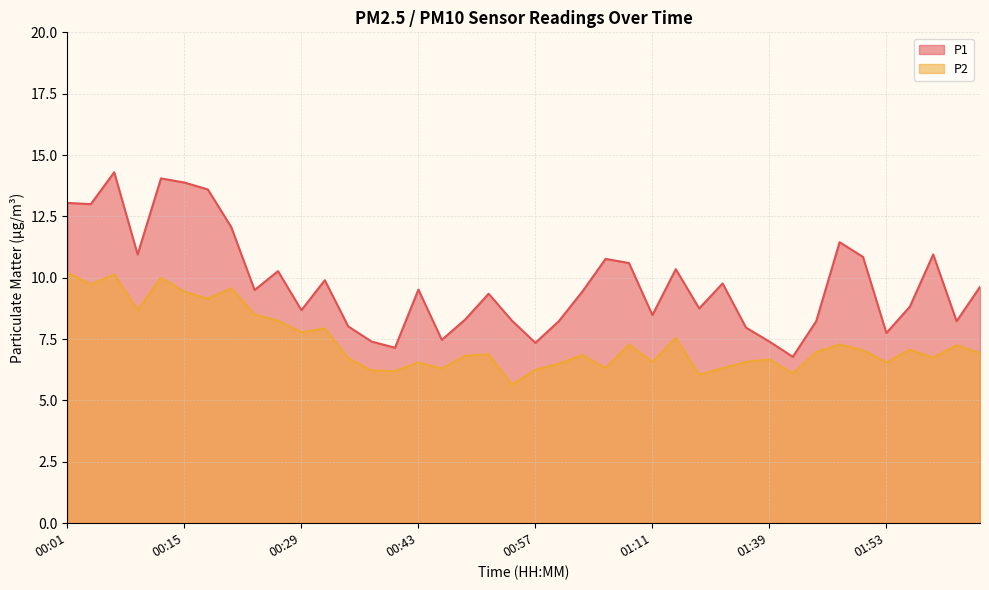

The value of P1 at 00:01 is 13.1. True or false?

True